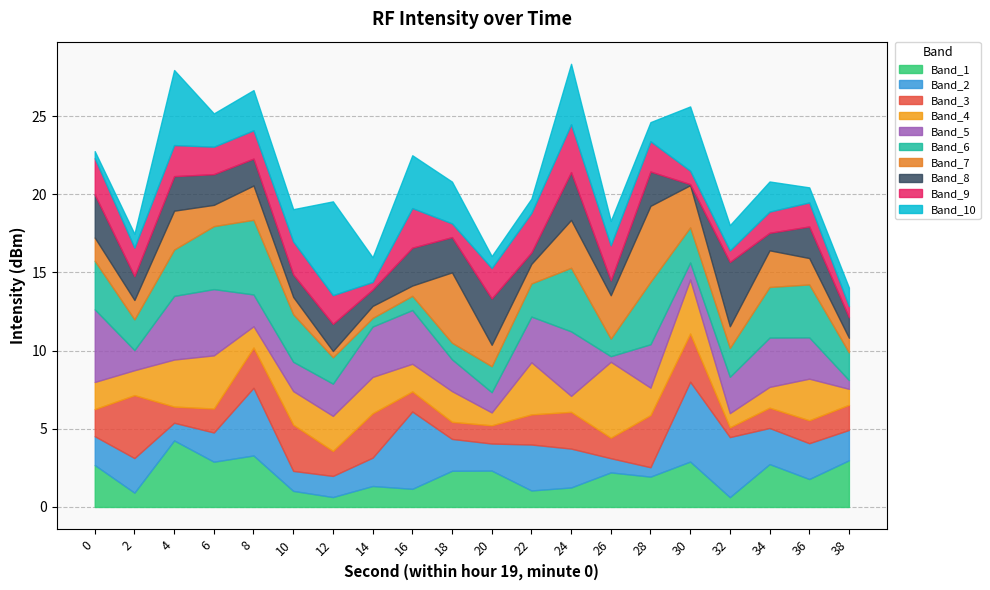

Where is the first local minimum?

2